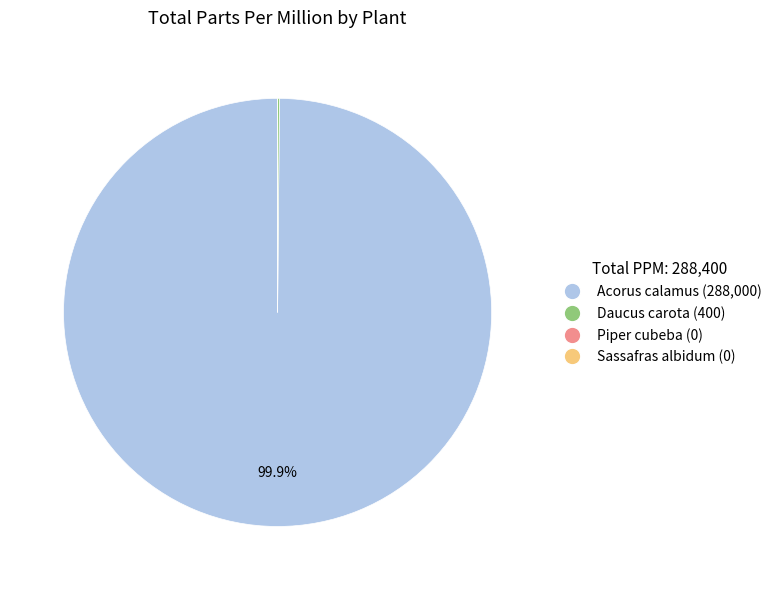

How much of the chart is everything except Acorus calamus (288,000)?

0.1%